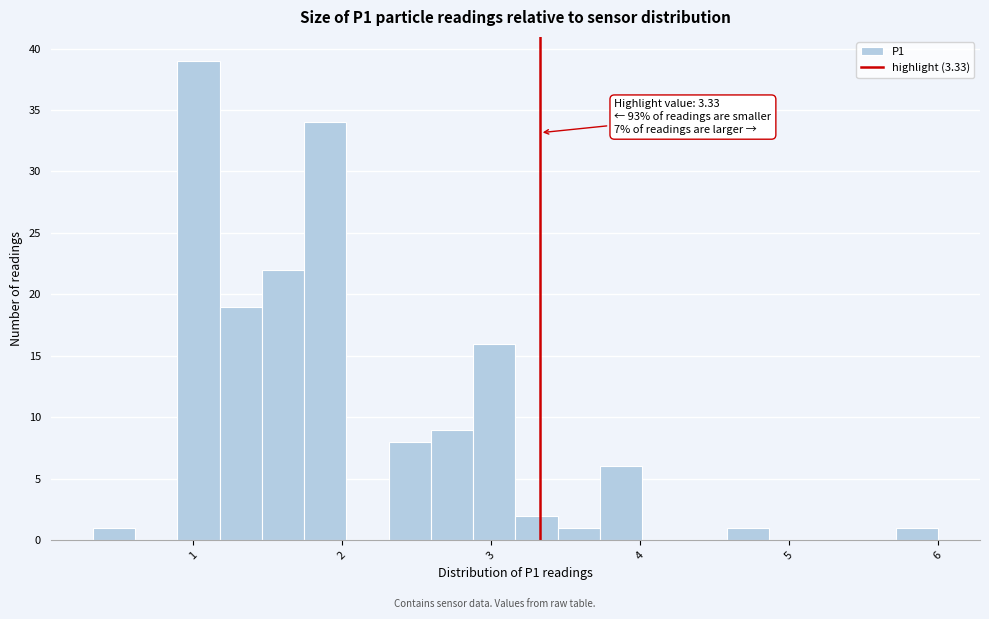

Read against the x-axis, roughly where is the centre of the tallest bar?

1.0